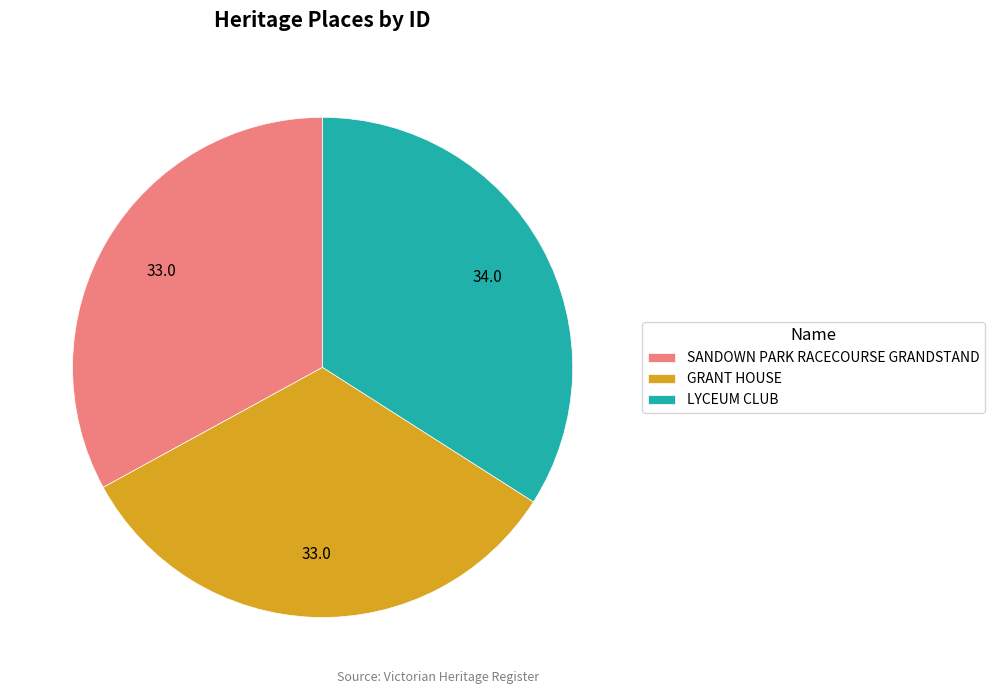

Combined, do GRANT HOUSE and LYCEUM CLUB account for over 50%?

Yes